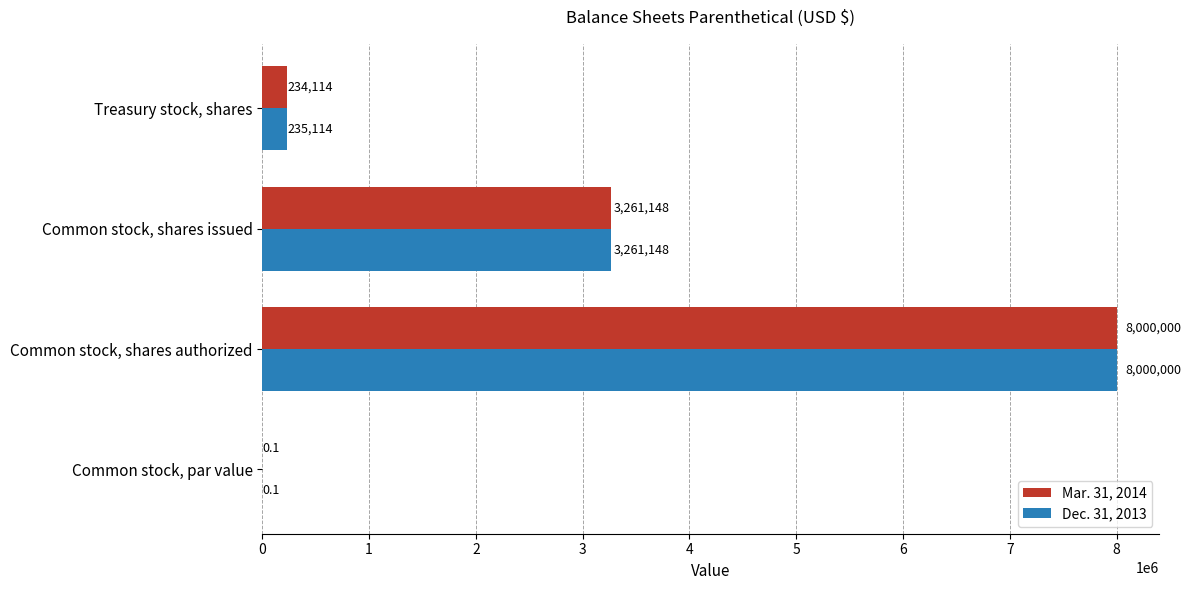

The Mar. 31, 2014 series shows 2642382.2 at Common stock, shares authorized. True or false?

False